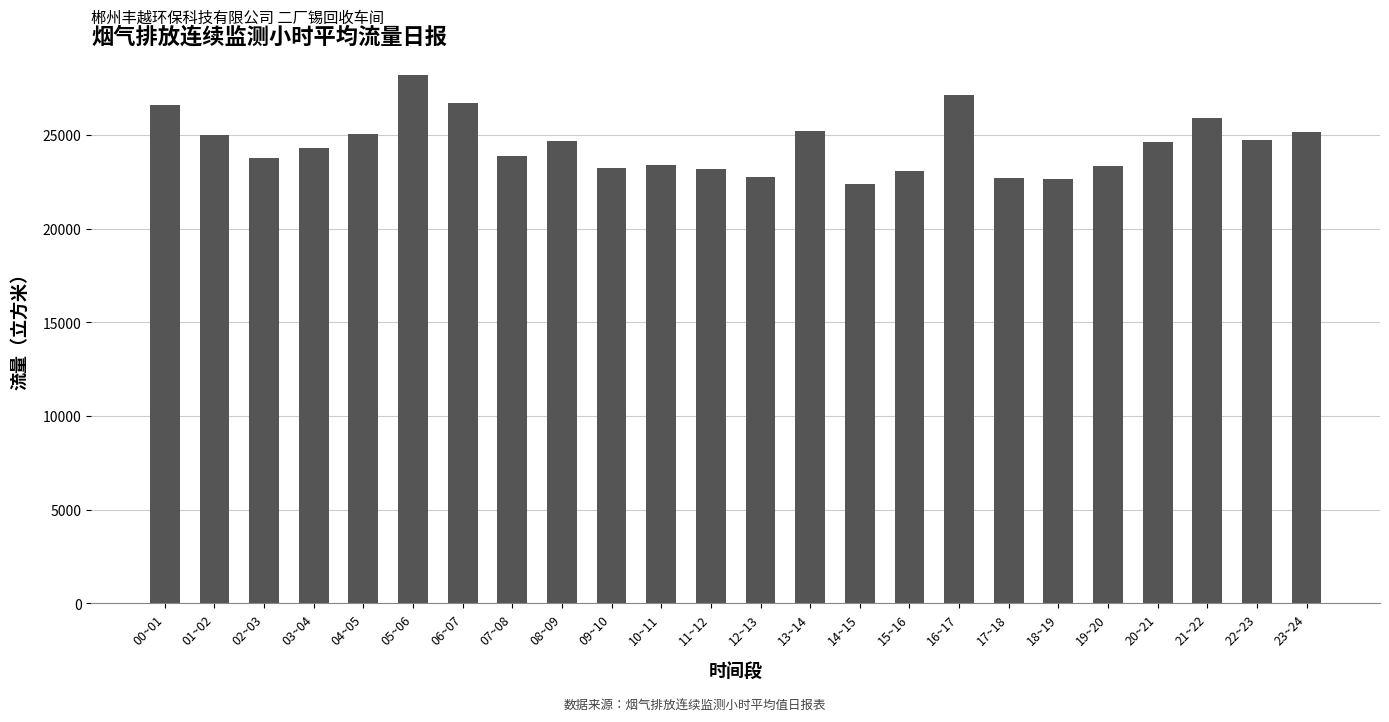

Approximately how many times larger is the value at 05~06 compared to 15~16?

1.2